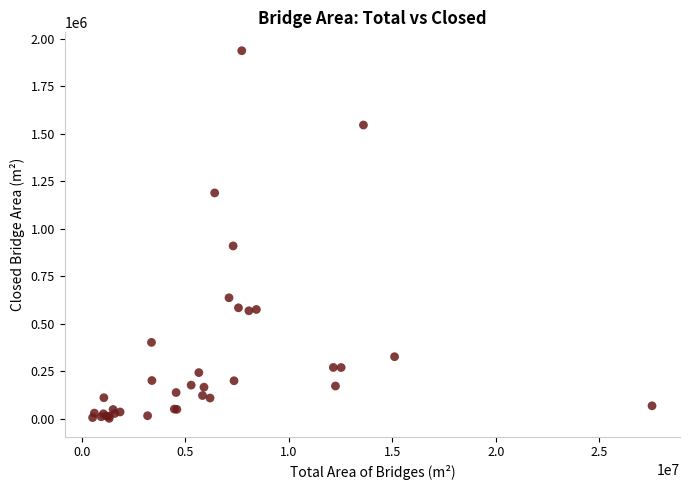

What Y value in the scatter plot is closest to 969934?

909845.3